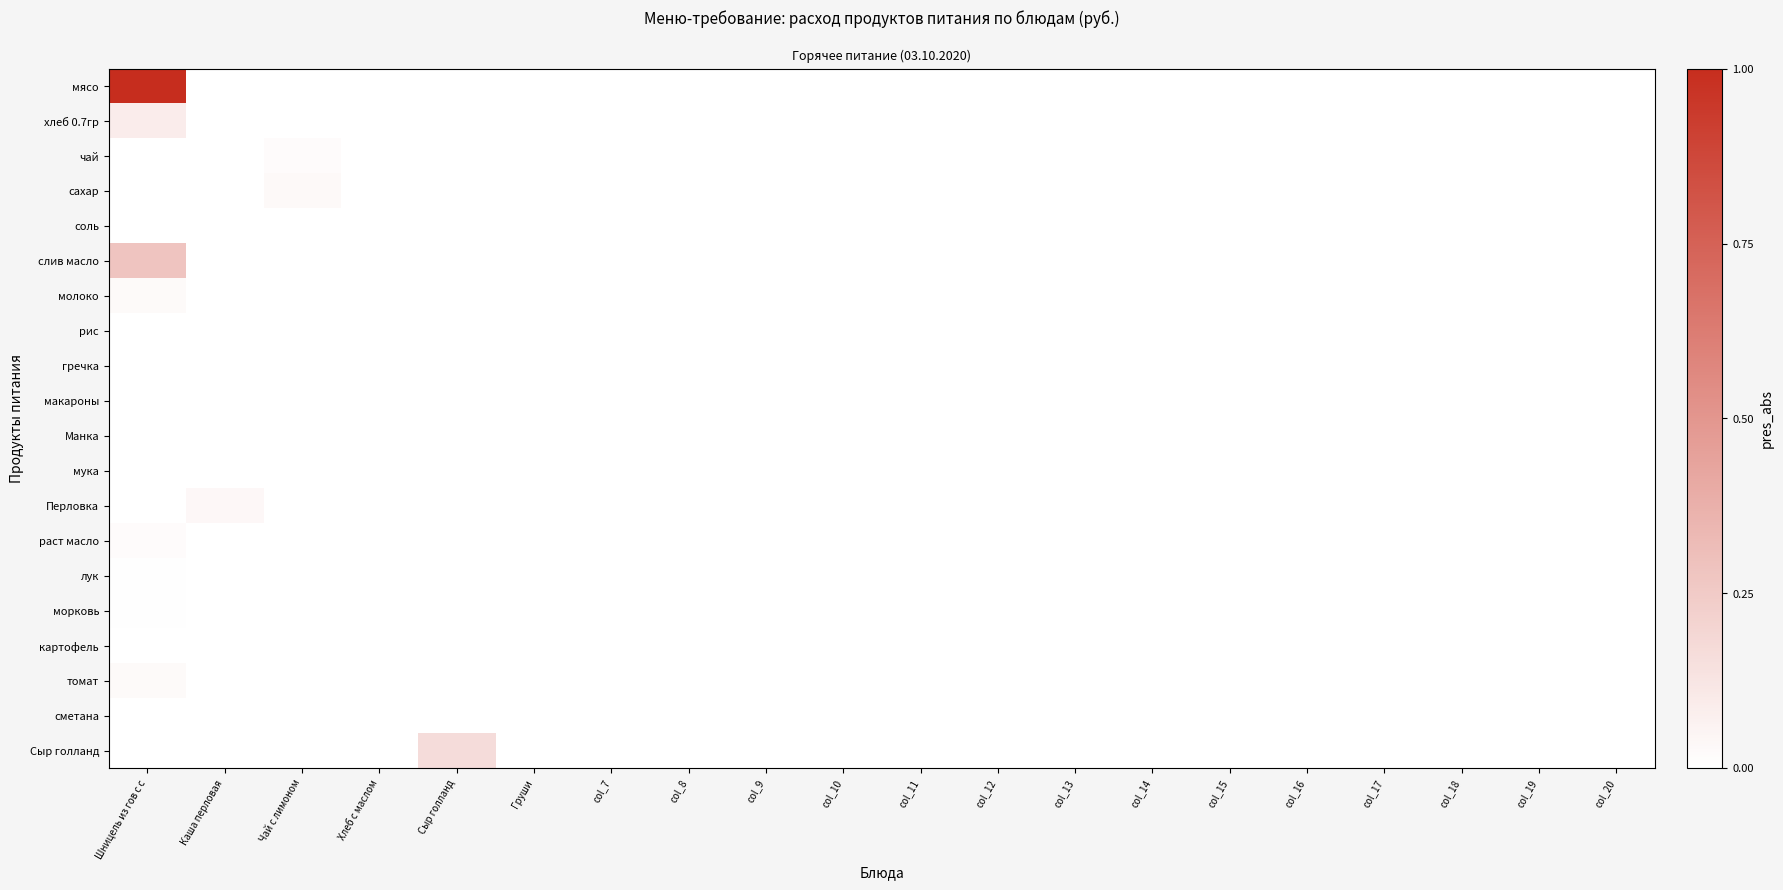

How many categories are shown in the chart?

20